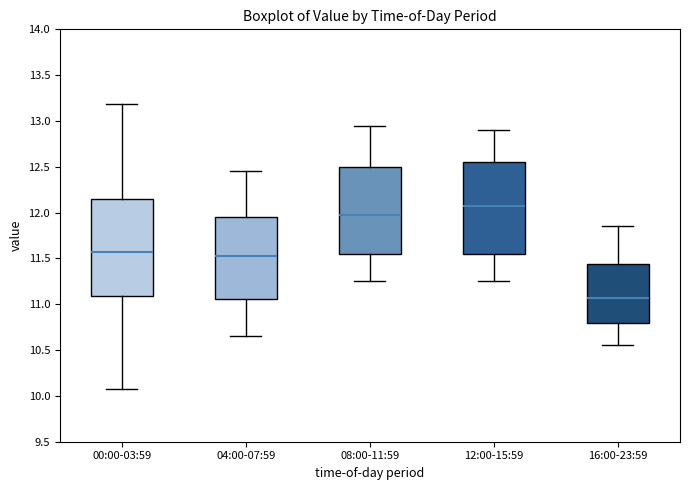

Comparing the boxes themselves (not the whiskers), which one is the tallest?

00:00-03:59